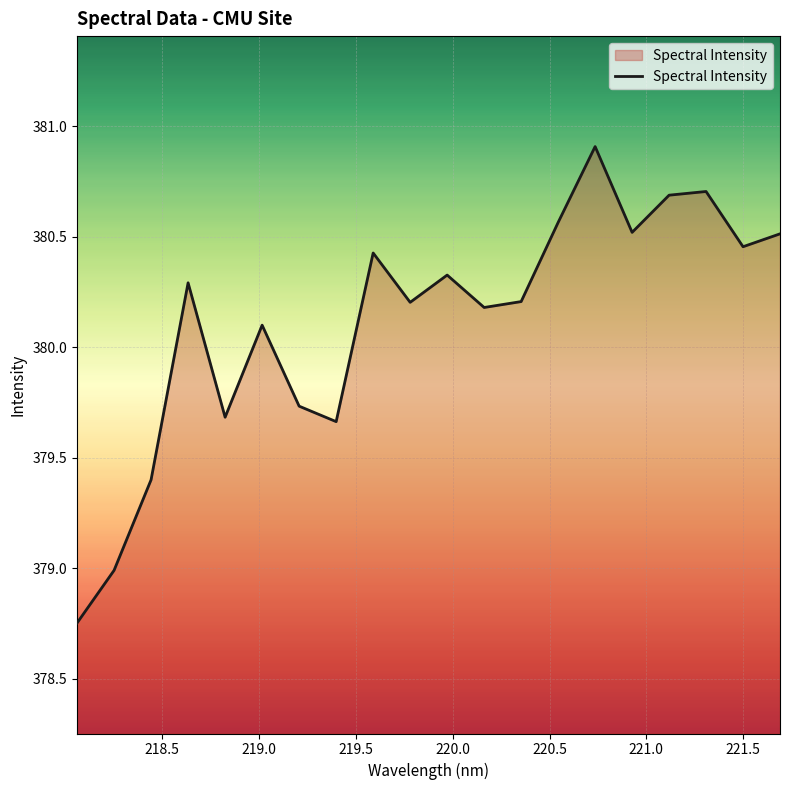

What is the difference between the maximum and minimum values?

2.2